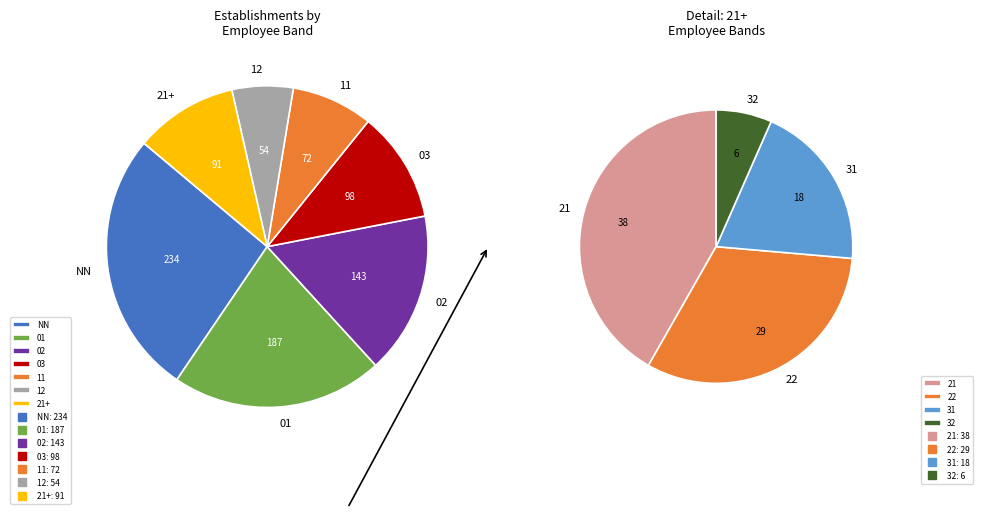

Is there a majority slice in this chart?

No